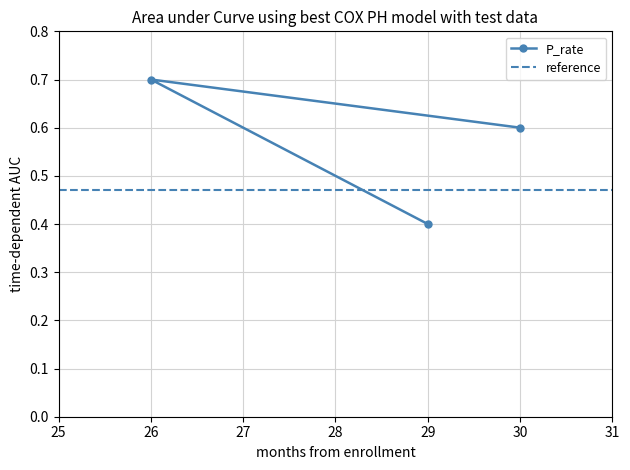

True or false: P_rate has a value of 0.7 at 29.

False